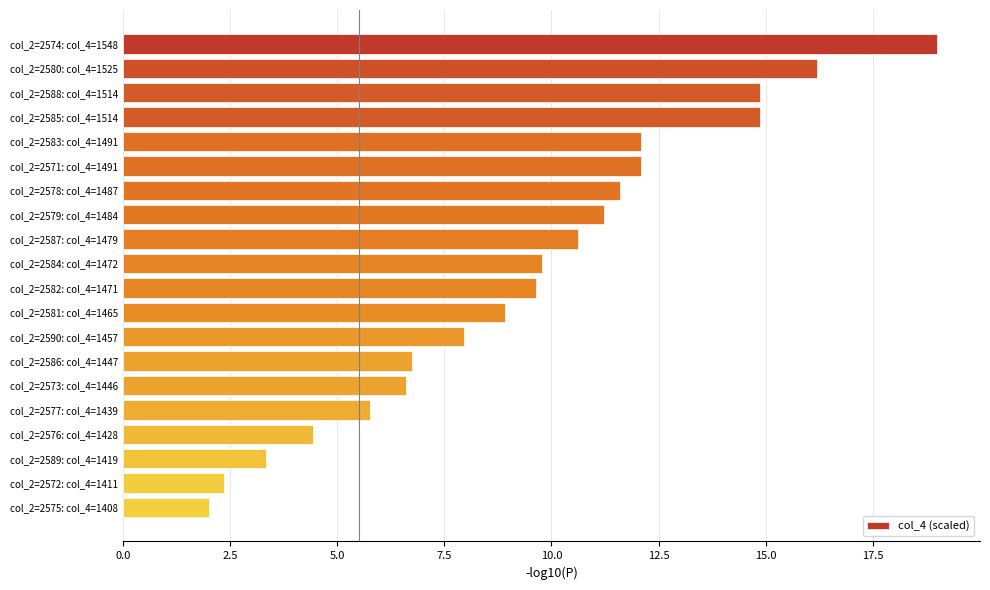

What is the label of the 17th bar from the bottom?

col_2=2585: col_4=1514